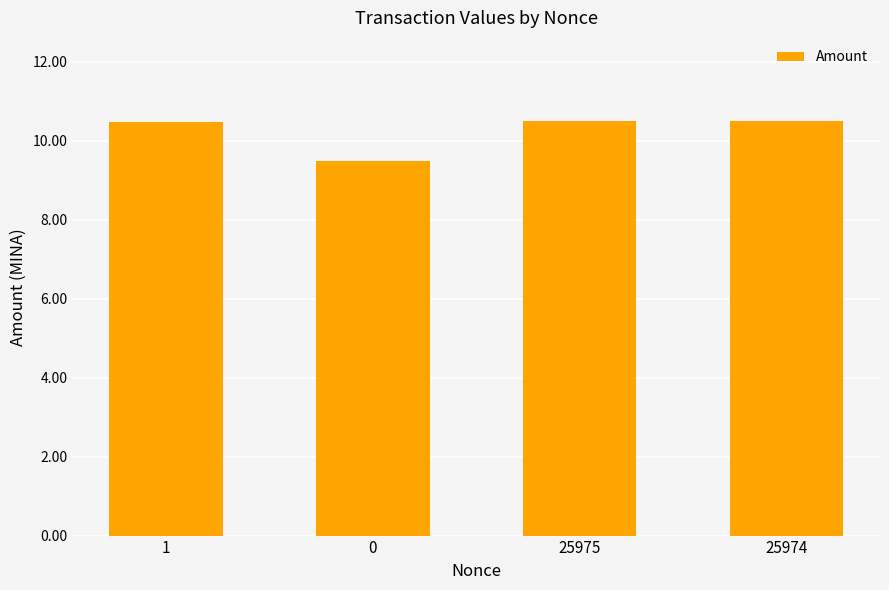

What is the sum of all values?

41.0